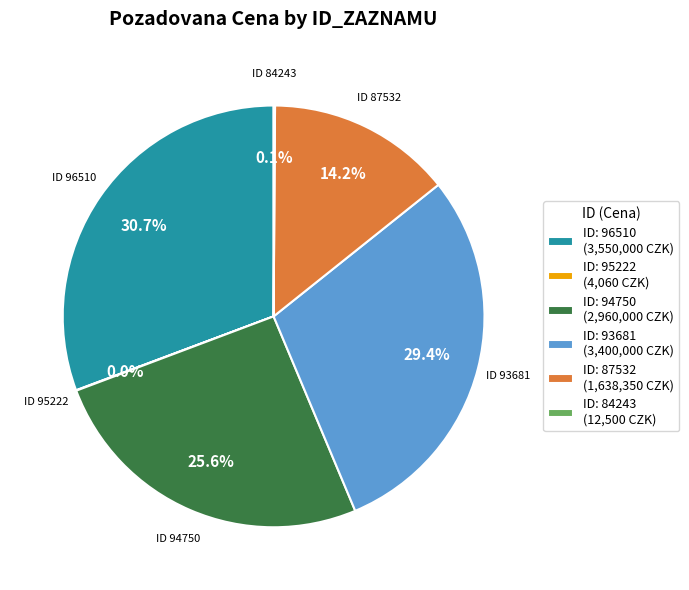

Which category has the biggest portion of the pie?

ID: 96510 (3,550,000 CZK)